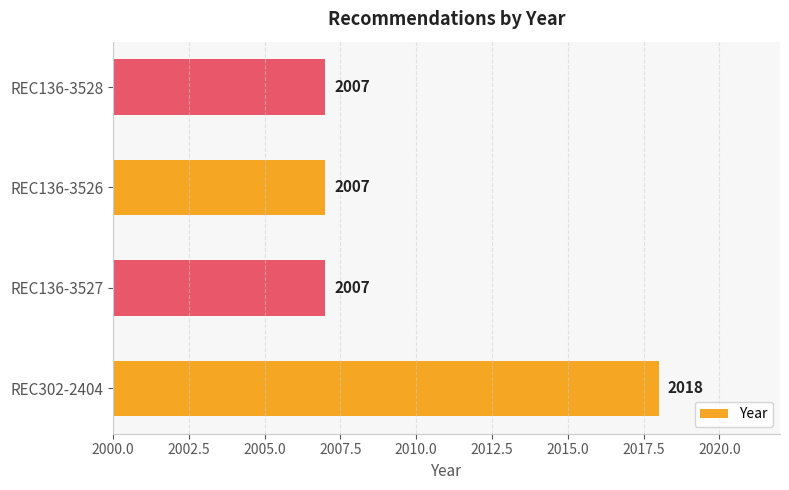

Reading bottom to top, list all the values displayed in this chart.

2018	2007	2007	2007